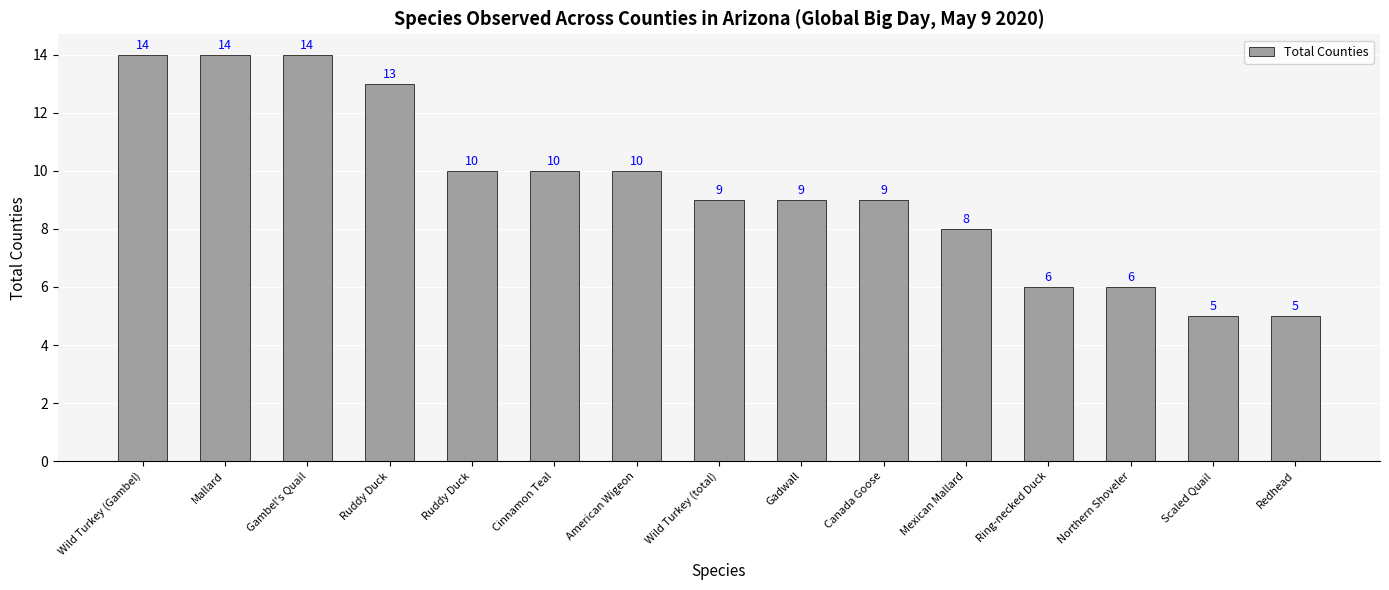

What is the minimum value shown in the chart?

5